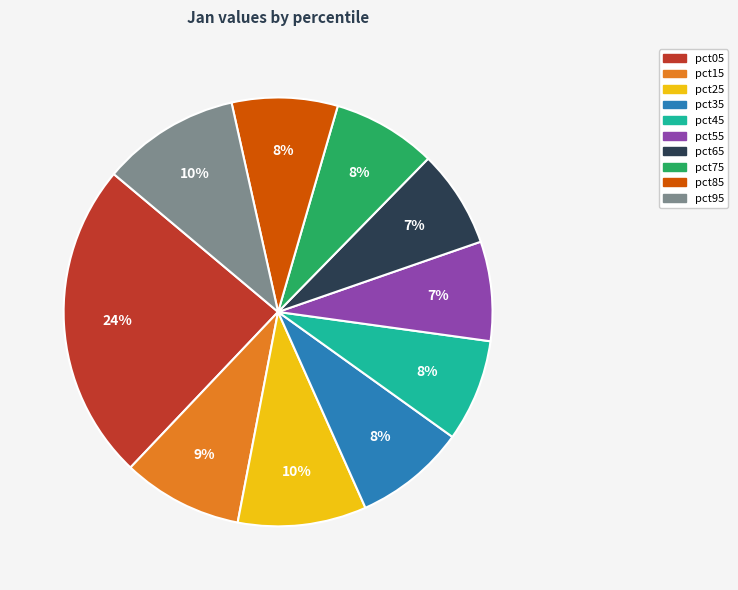

True or false: pct35 accounts for 8% of the total.

True